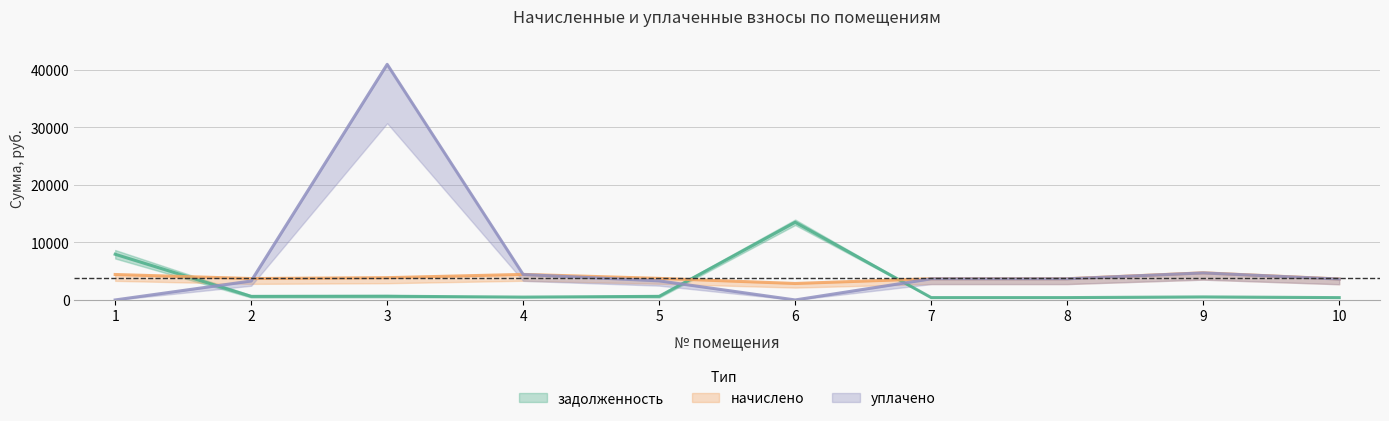

Reading right to left, extract all data points from this chart.

задолженность: 10=404.7	9=524.1	8=409.6	7=409.6	6=13498.0	5=624.8	4=493.5	3=645.5	2=620.3	1=7939.9
начислено: 10=3642.0	9=4716.9	8=3686.5	7=3686.5	6=2860.3	5=3748.6	4=4441.5	3=3873.0	2=3721.9	1=4423.8
уплачено: 10=3626.4	9=4696.7	8=3670.7	7=3670.7	6=0.0	5=3316.1	4=4422.4	3=40949.3	2=3292.5	1=0.0